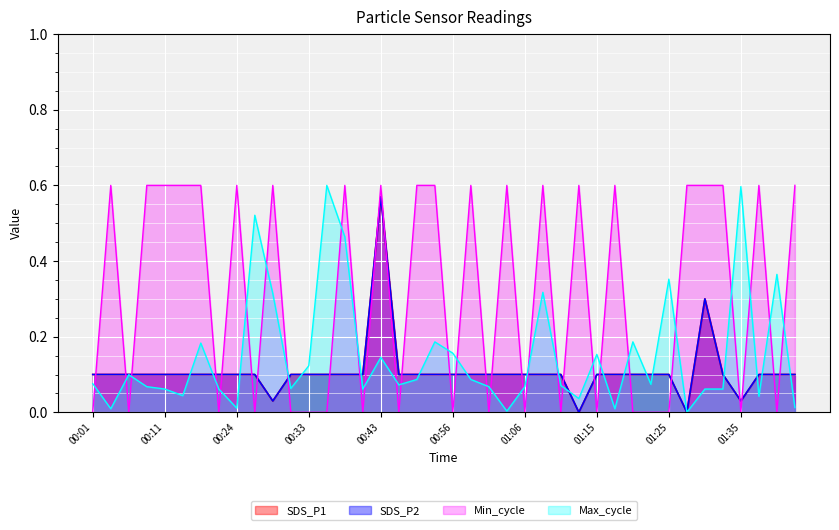

Which series changed the most between 00:53 and 01:25?

SDS_P1